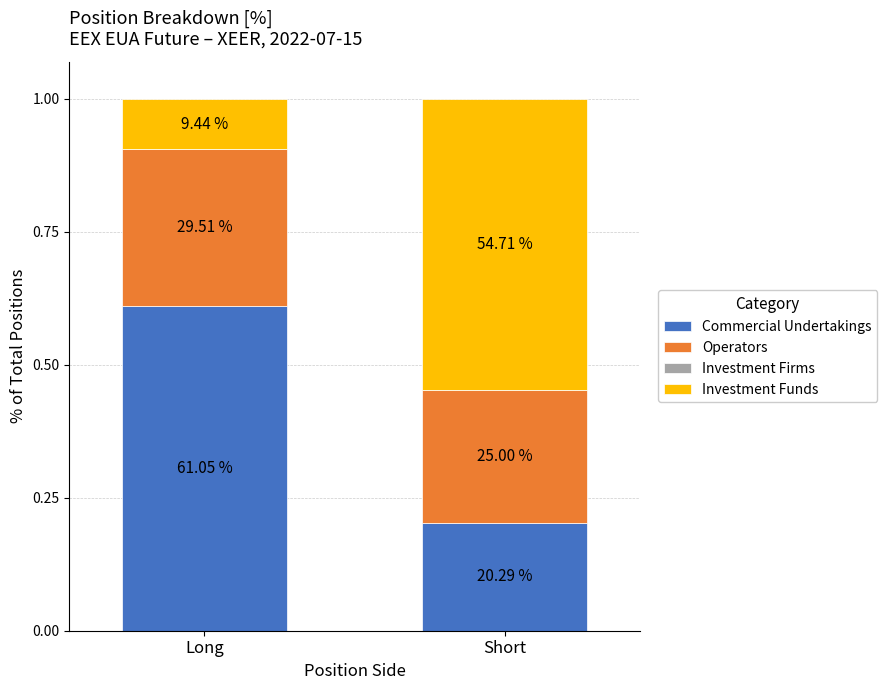

Are the bars grouped side by side (vs. stacked)?

No